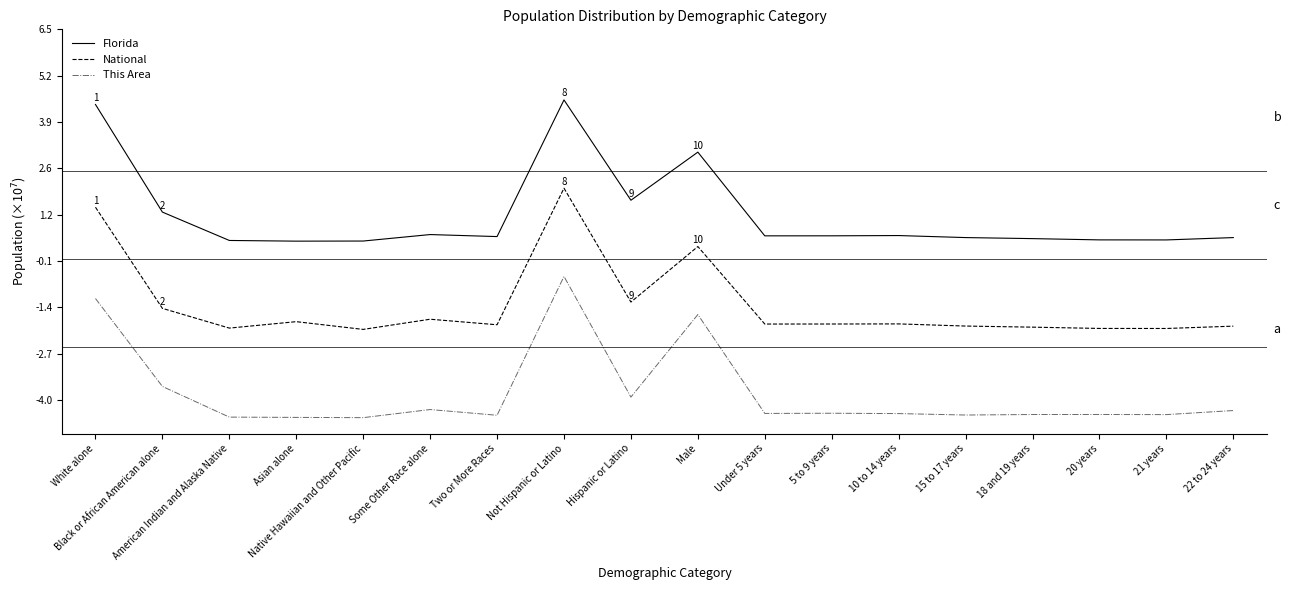

True or false: National and Florida intersect in this chart.

False